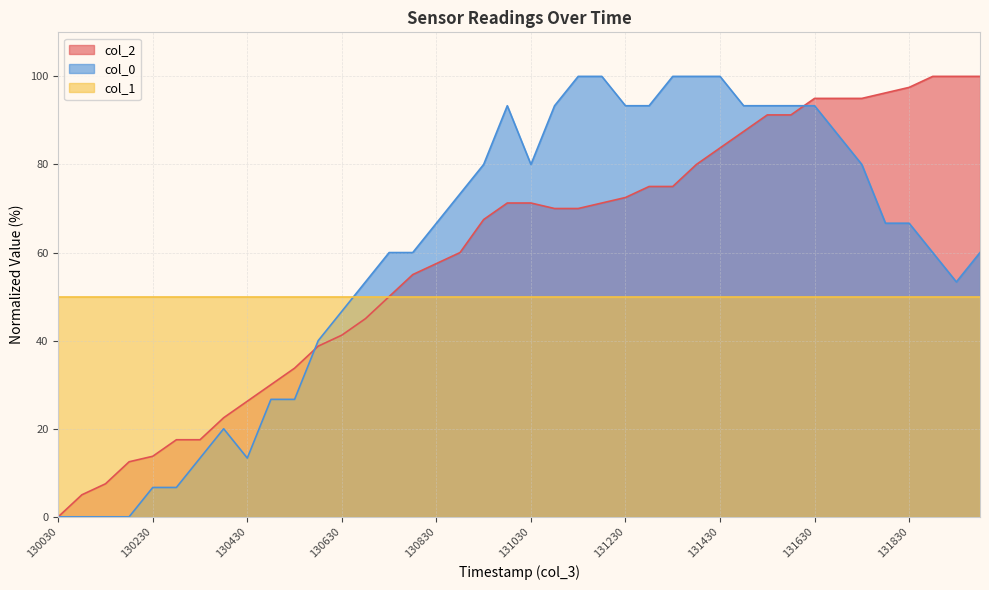

What is the difference between the col_2 values at 202012131300 and 202012130500?

45.0